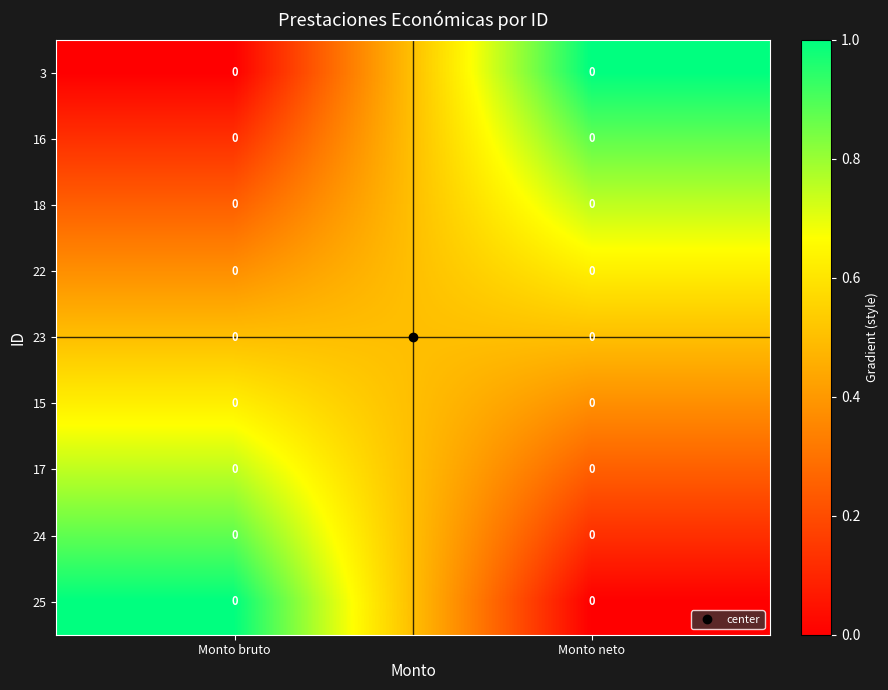

Count the 15 values in the range 0 to 1.

2